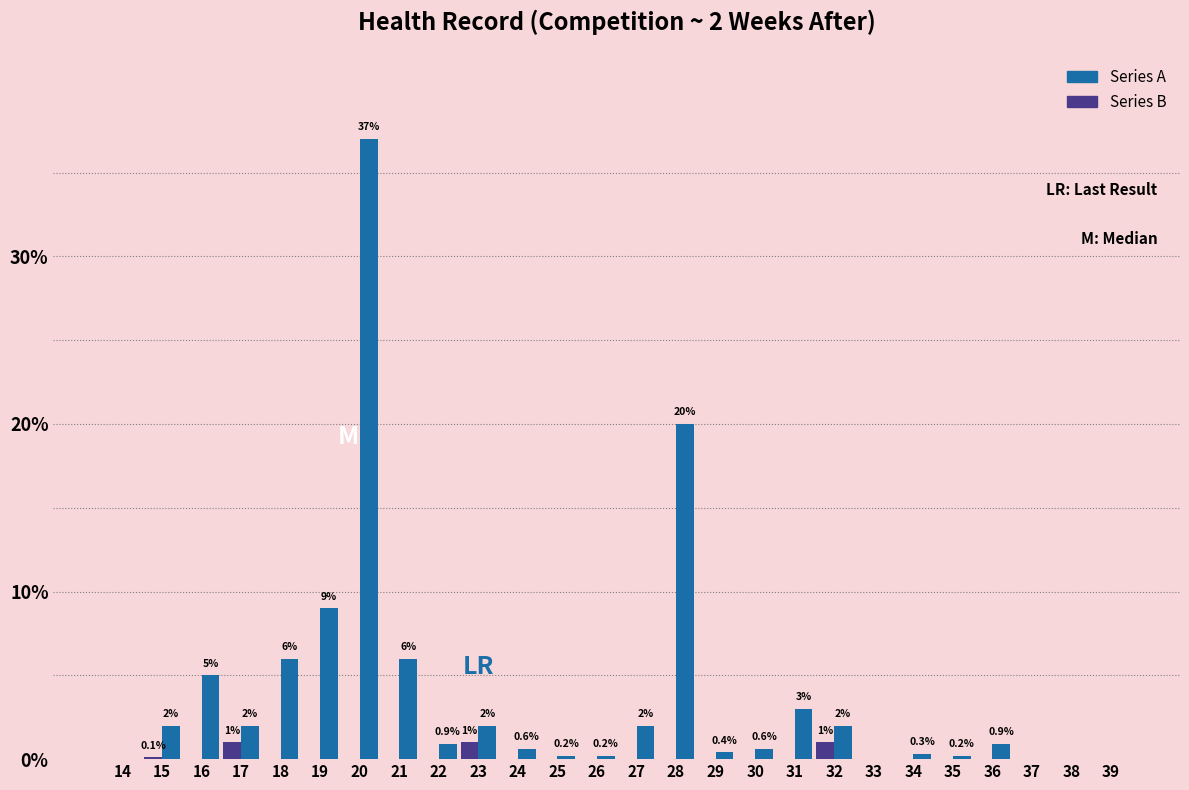

What is the sum of the Series B values at 17 and 21?

1.0